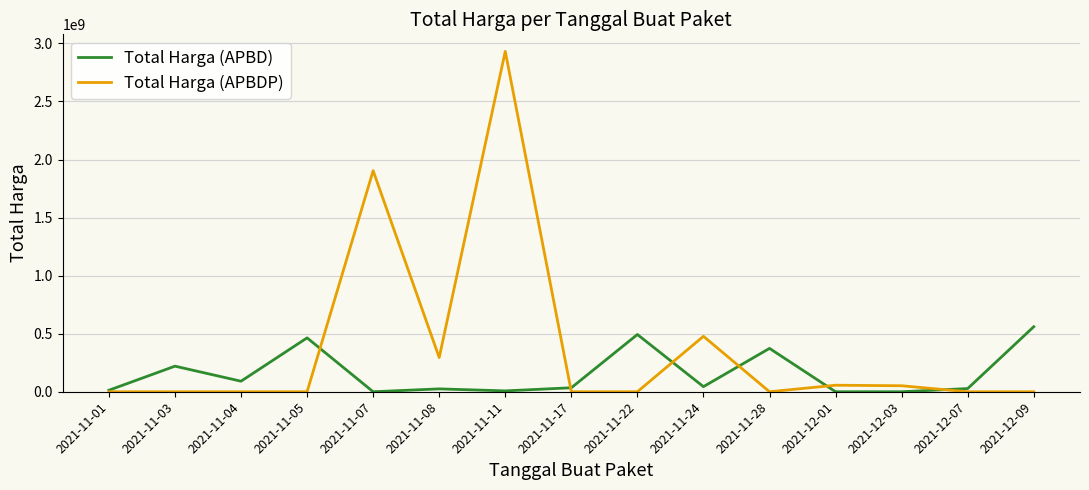

What is the total value across all series at 2021-11-05?

464002100